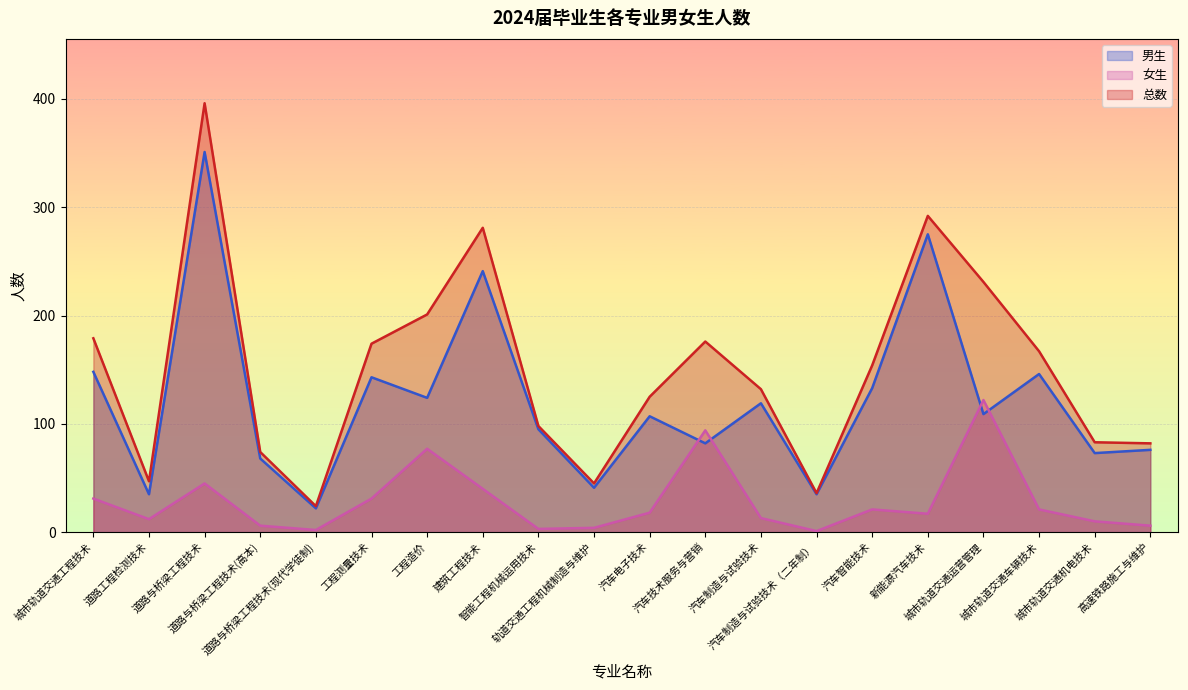

Between 道路工程检测技术 and 汽车制造与试验技术（二年制）, which series saw the biggest shift?

女生